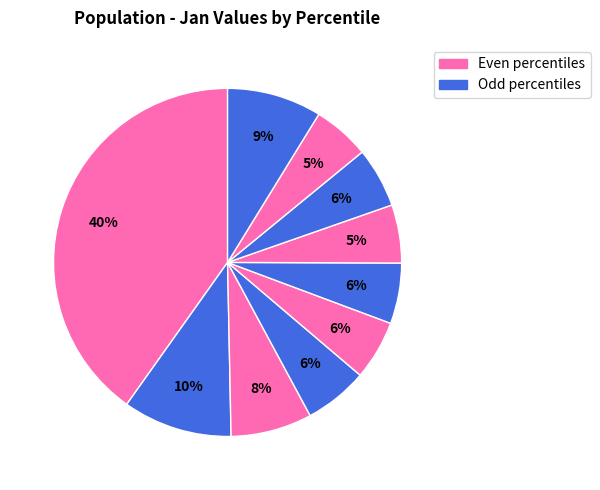

Count the number of slices in the pie.

10